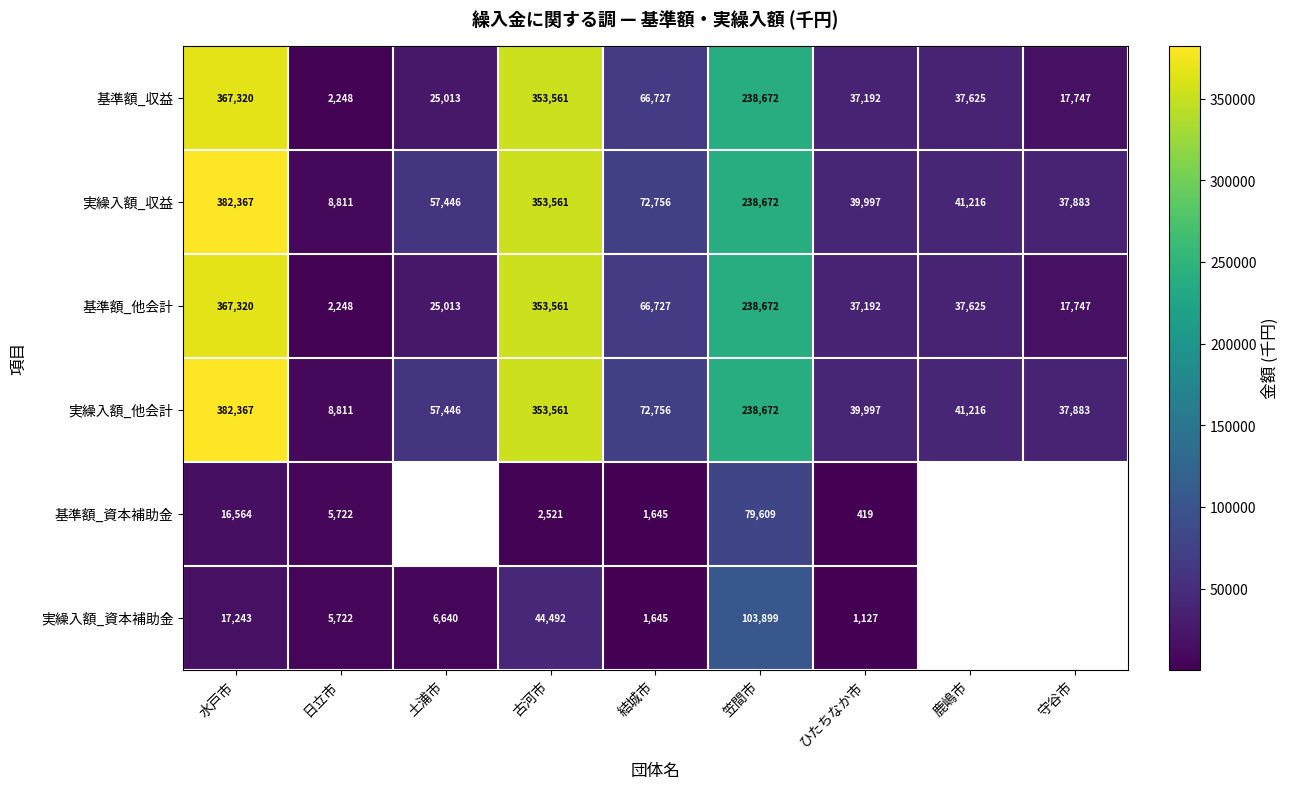

What is the difference between the highest and lowest values at 笠間市?

159063